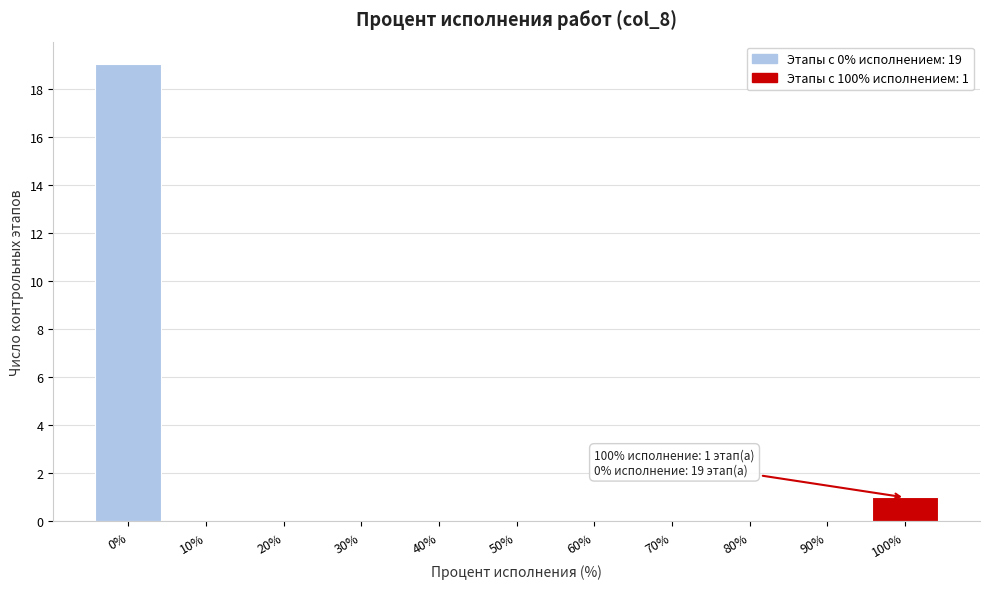

Reading left to right, transcribe all the data shown in this chart.

0%=19	10%=0	20%=0	30%=0	40%=0	50%=0	60%=0	70%=0	80%=0	90%=0	100%=1